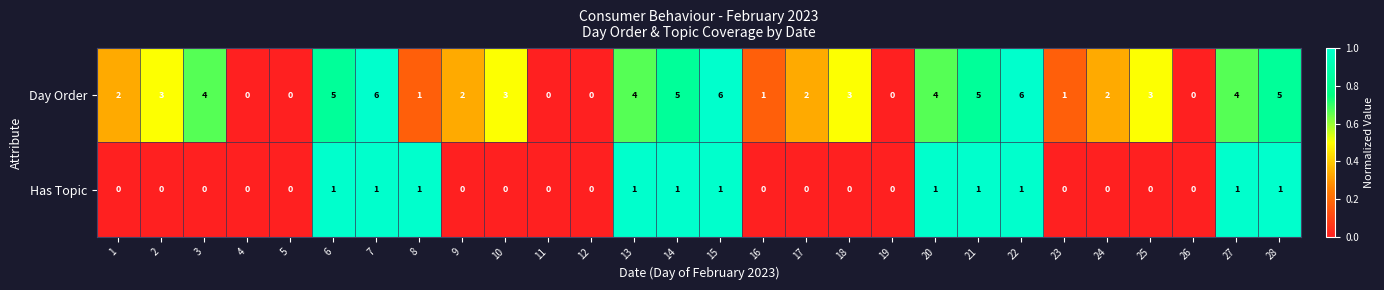

Count the number of data series in this chart.

2